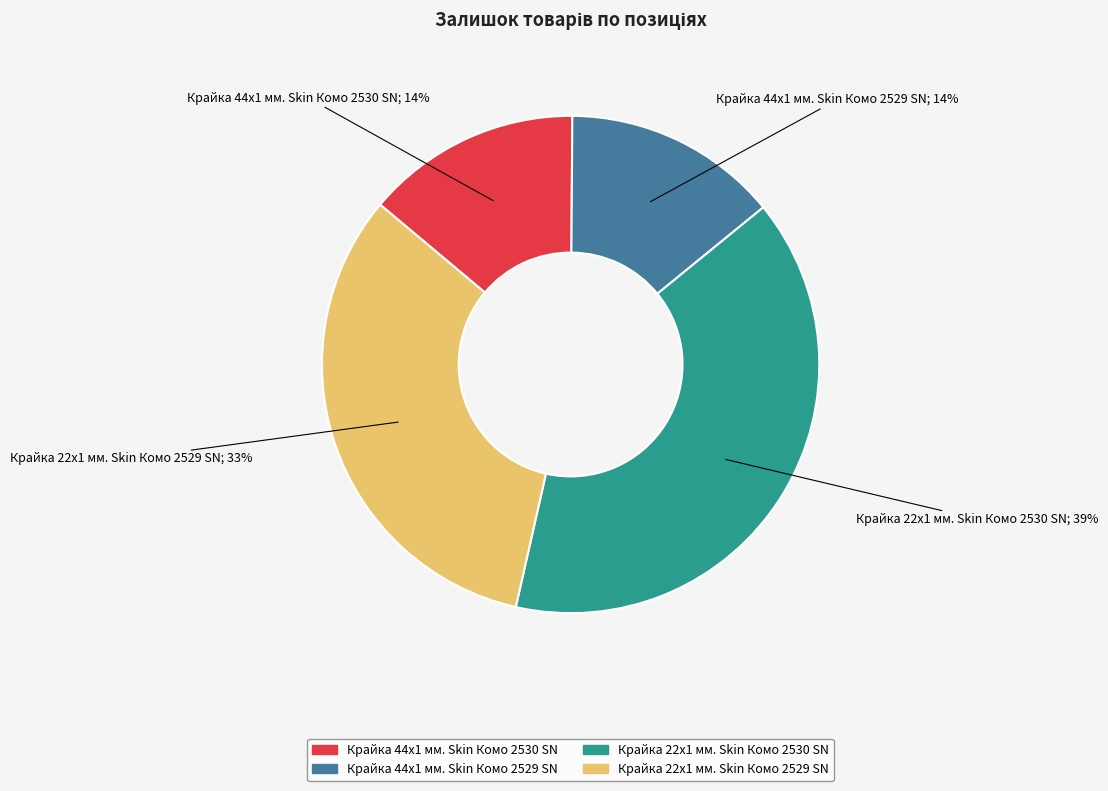

Approximately how many times larger is the value at Крайка 44x1 мм. Skin Комо 2530 SN compared to Крайка 22x1 мм. Skin Комо 2530 SN?

0.4